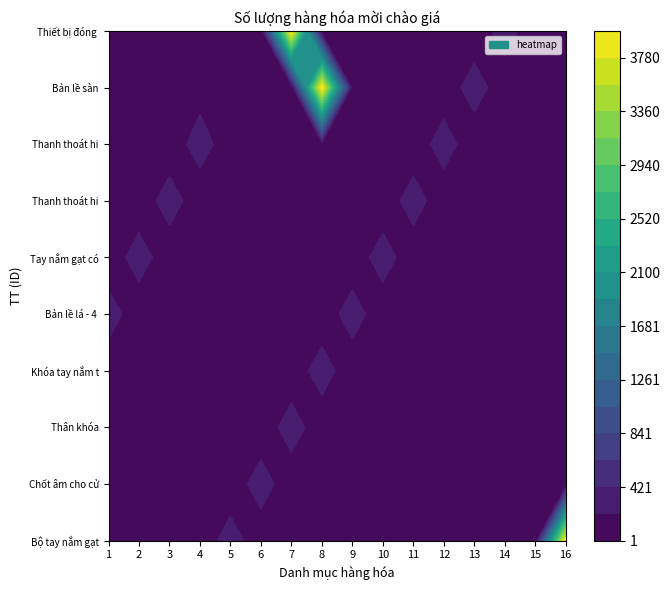

Reading left to right, list all the values displayed in this chart.

Bộ tay nắm gạt có nắp che: 95	20	23	20	360	20	1	1	15	12	66	81	200	80	35	3990
Chốt âm cho cửa, 305mm: 20	95	20	23	20	360	20	1	1	15	12	66	81	200	80	35
Thân khóa: 23	20	95	20	23	20	360	20	1	1	15	12	66	81	200	80
Khóa tay nắm tròn cửa đi: 20	23	20	95	20	23	20	360	20	1	1	15	12	66	81	200
Bản lề lá - 4 vòng bi: 360	20	23	20	95	20	23	20	360	20	1	1	15	12	66	81
Tay nắm gạt có nắp che cửa: 20	360	20	23	20	95	20	23	20	360	20	1	1	15	12	66
Thanh thoát hiểm: 1	20	360	20	23	20	95	20	23	20	360	20	1	1	15	12
Thanh thoát hiểm chốt dọc: 1	1	20	360	20	23	20	95	20	23	20	360	20	1	1	15
Bản lề sàn: 15	12	66	81	200	80	35	3990	95	20	23	20	360	20	1	1
Thiết bị đóng cửa TĐ: 12	66	81	200	80	35	3990	15	12	95	20	23	20	360	20	1